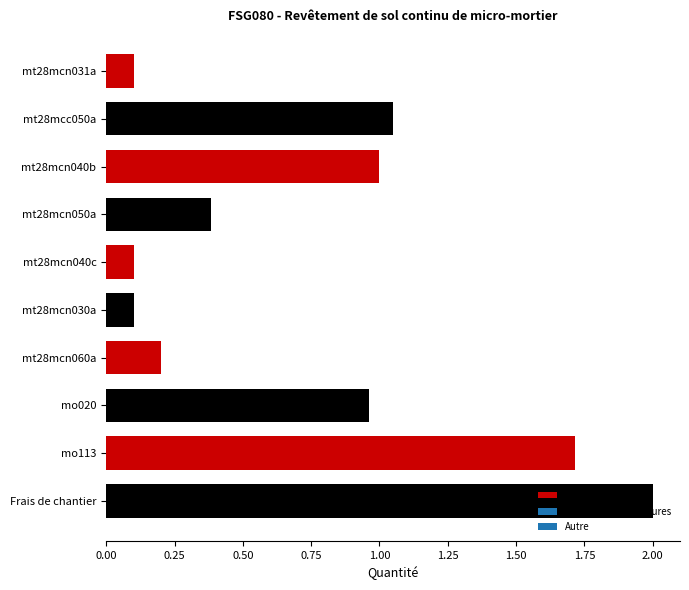

What is the maximum value shown in the chart?

2.0